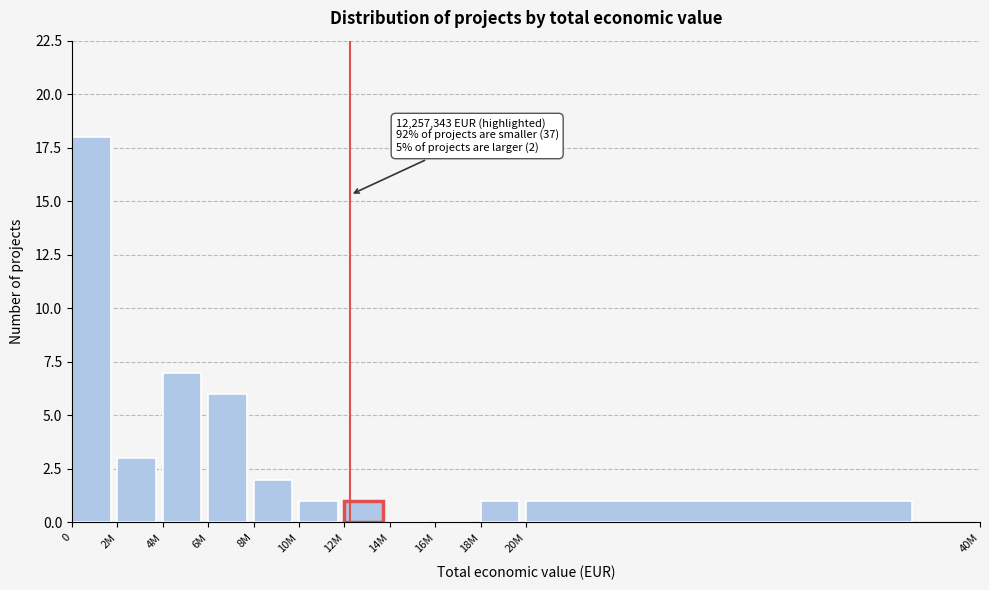

Reading left to right, what are all the values shown in this chart?

0=18	2M=3	4M=7	6M=6	8M=2	10M=1	12M=1	14M=0	16M=0	18M=1	20M=1